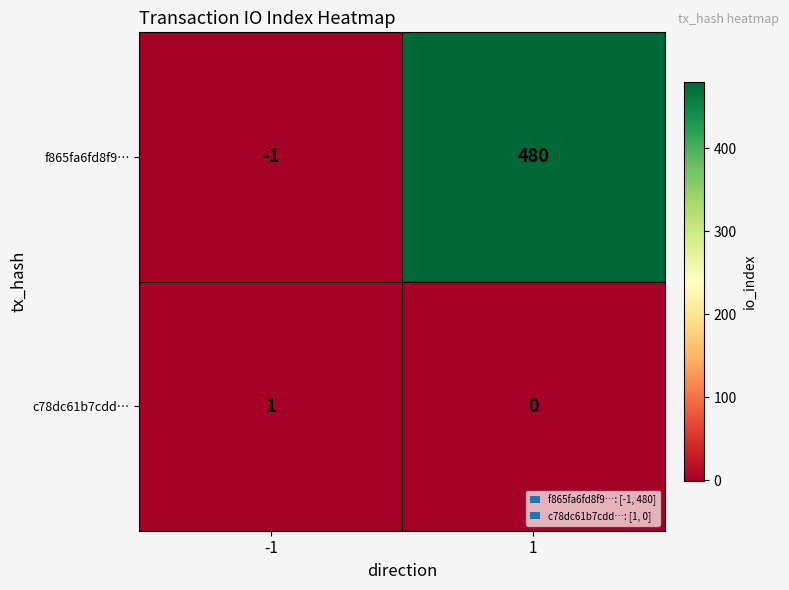

Which series has the largest range (max minus min)?

f865fa6fd8f9…